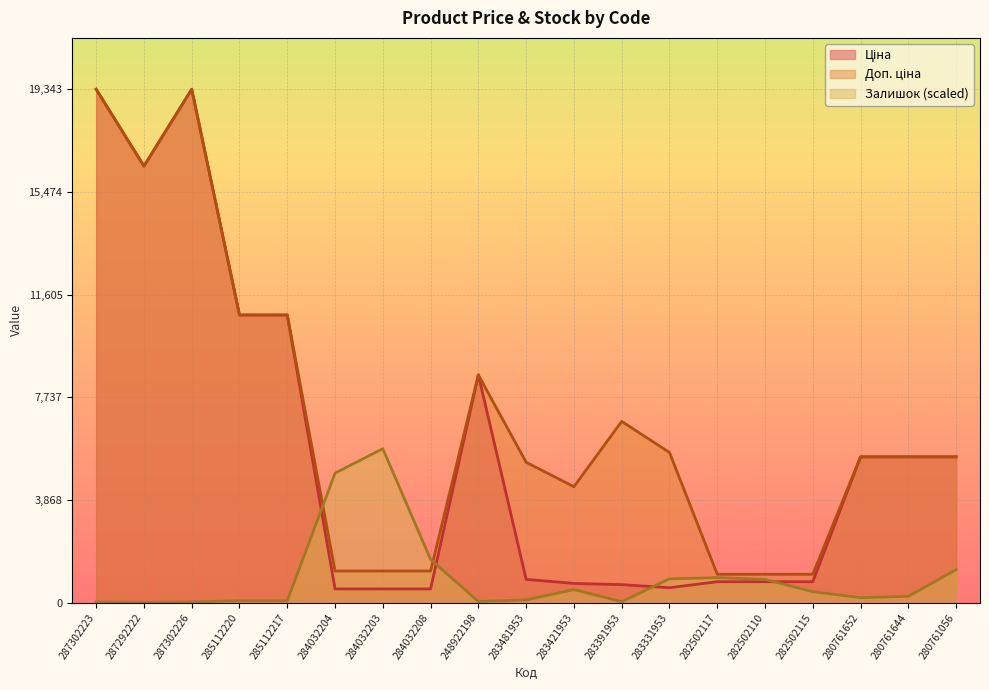

What is the label of the 10th point from the left?

283481953